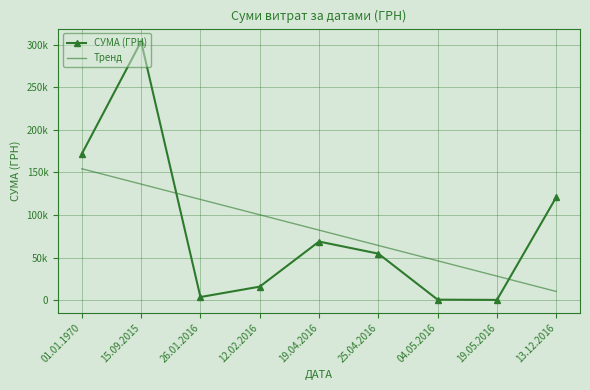

What is the label of the 7th point from the right?

26.01.2016